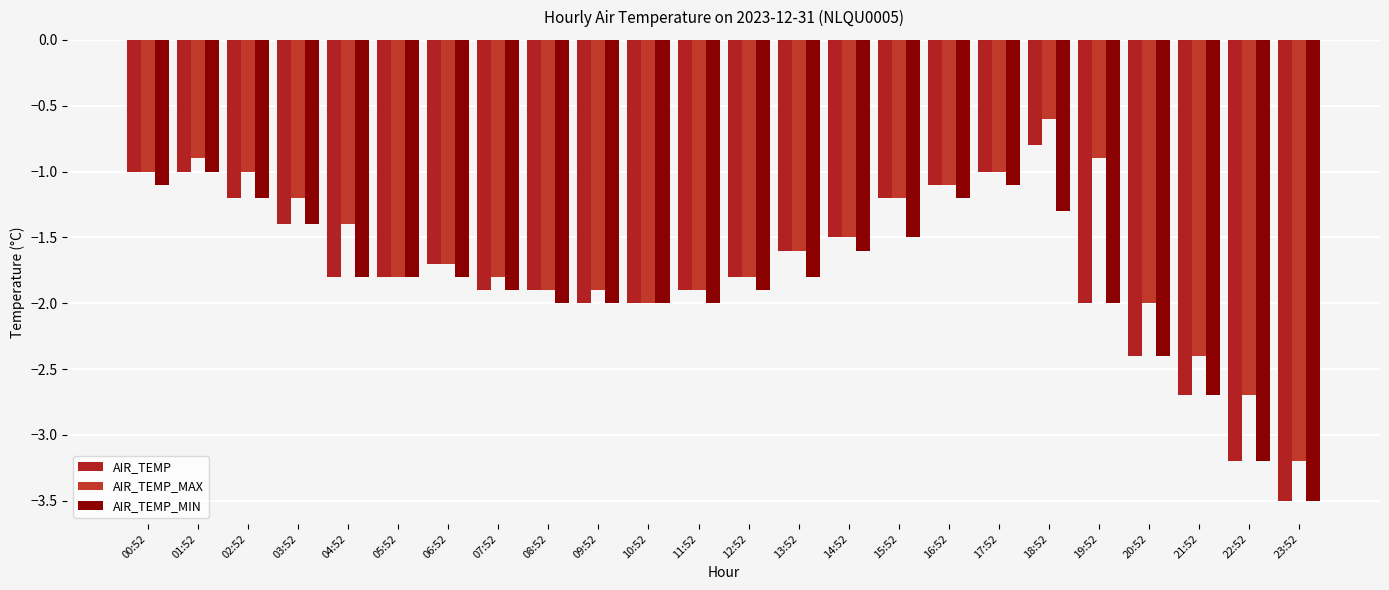

How many bars are there in each group?

3